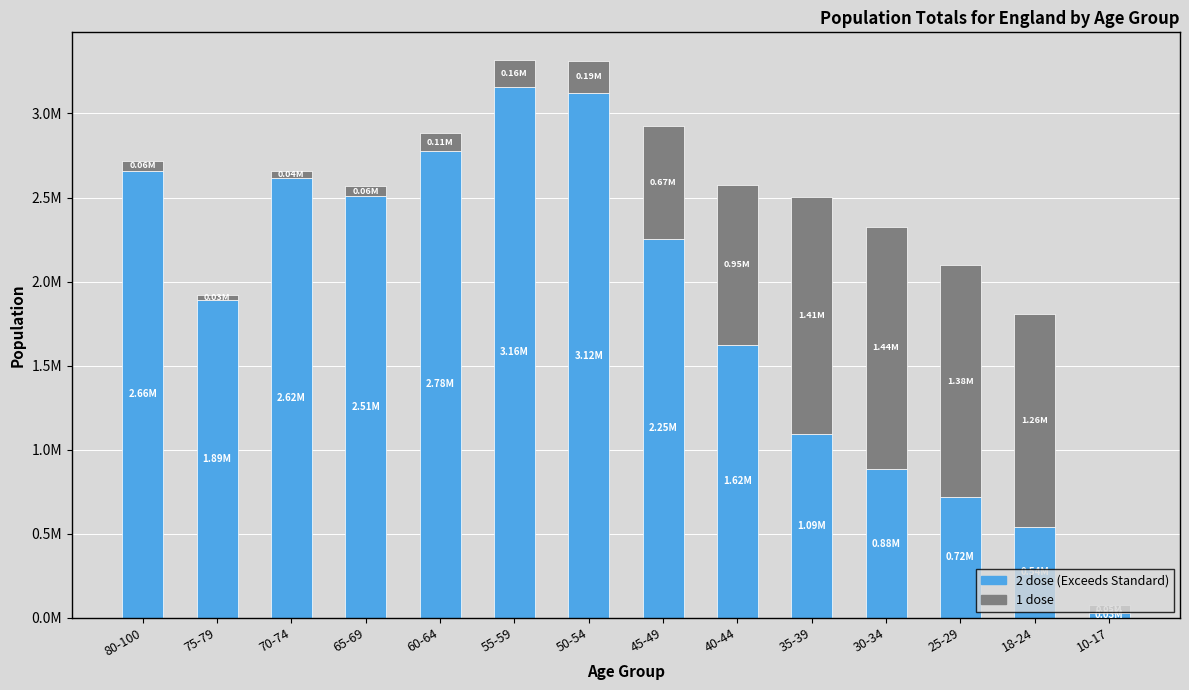

The 2 dose series shows 2508815.0 at 65-69. True or false?

True